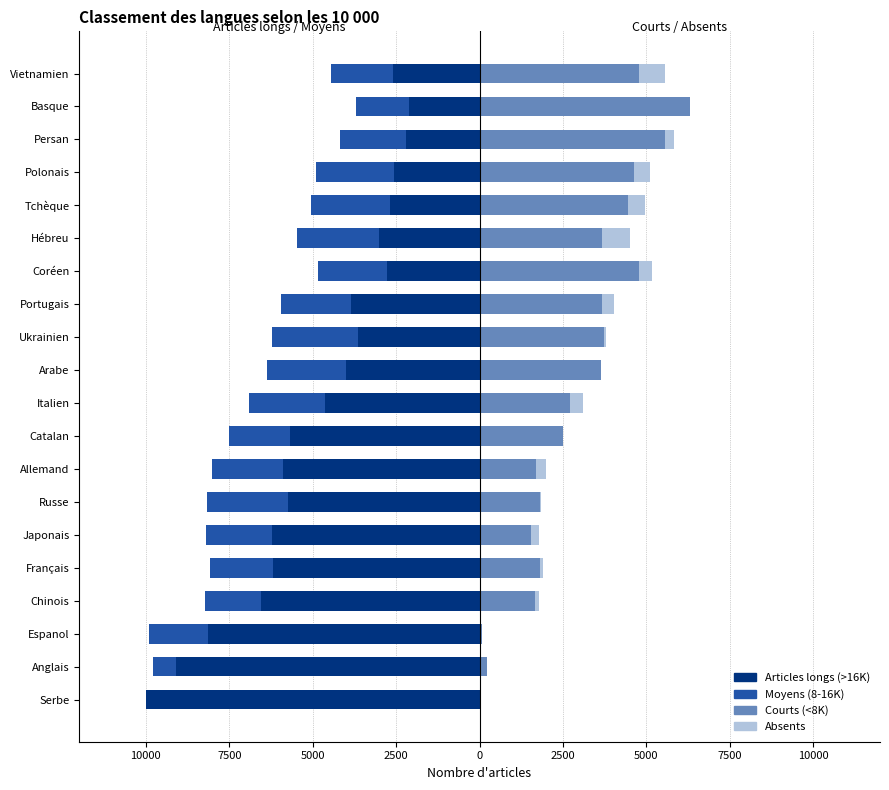

At how many categories does at least one series exceed -4548?

20